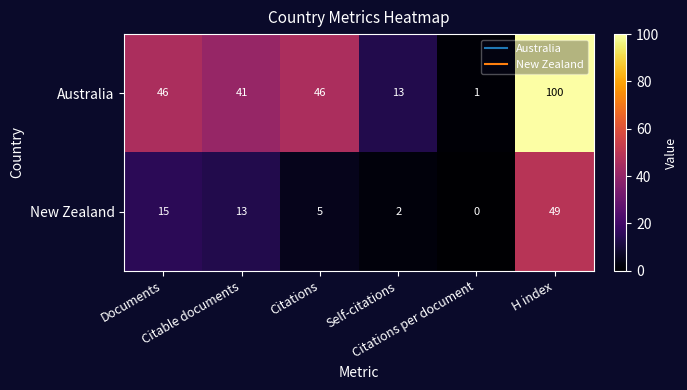

Which series has the widest spread of values?

Australia